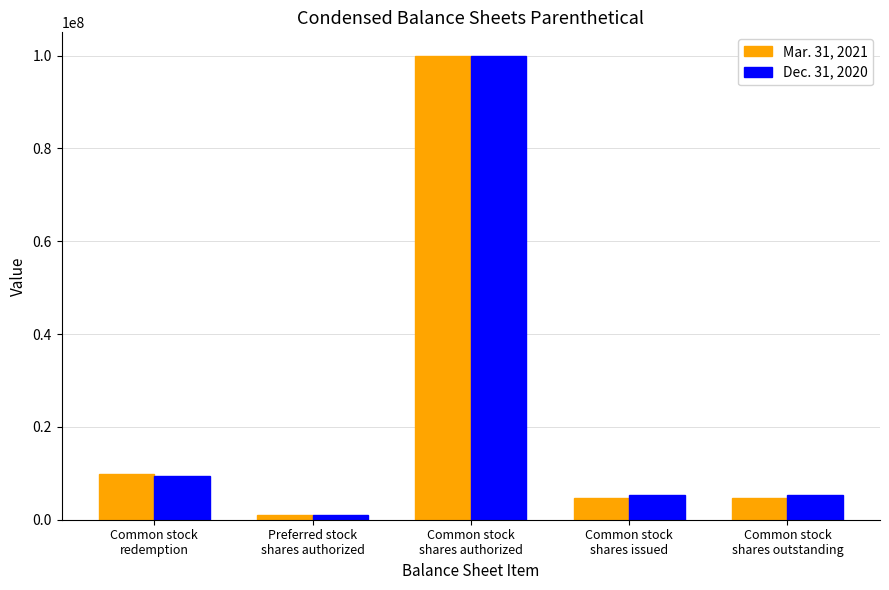

What is the label of the 1st bar from the left?

Common stock
redemption